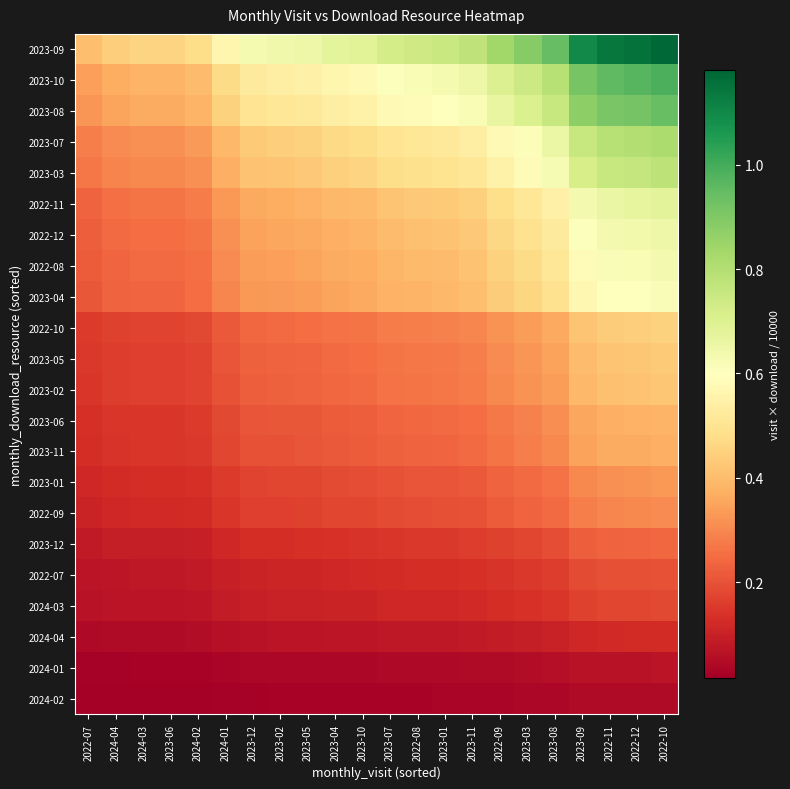

At 2023-01, list the series in order from largest to smallest.

2023-09, 2023-10, 2023-08, 2023-07, 2023-03, 2022-11, 2022-12, 2022-08, 2023-04, 2022-10, 2023-05, 2023-02, 2023-06, 2023-11, 2023-01, 2022-09, 2023-12, 2022-07, 2024-03, 2024-04, 2024-01, 2024-02